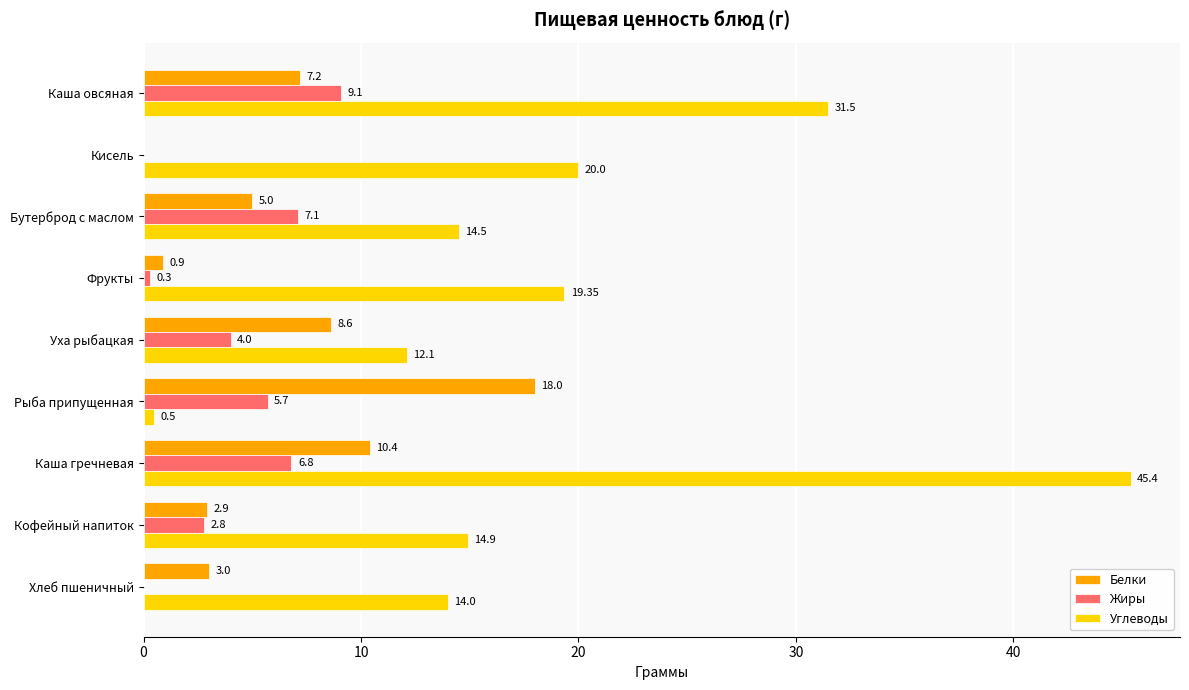

What is the sum of the Углеводы values at Каша овсяная and Уха рыбацкая?

43.6